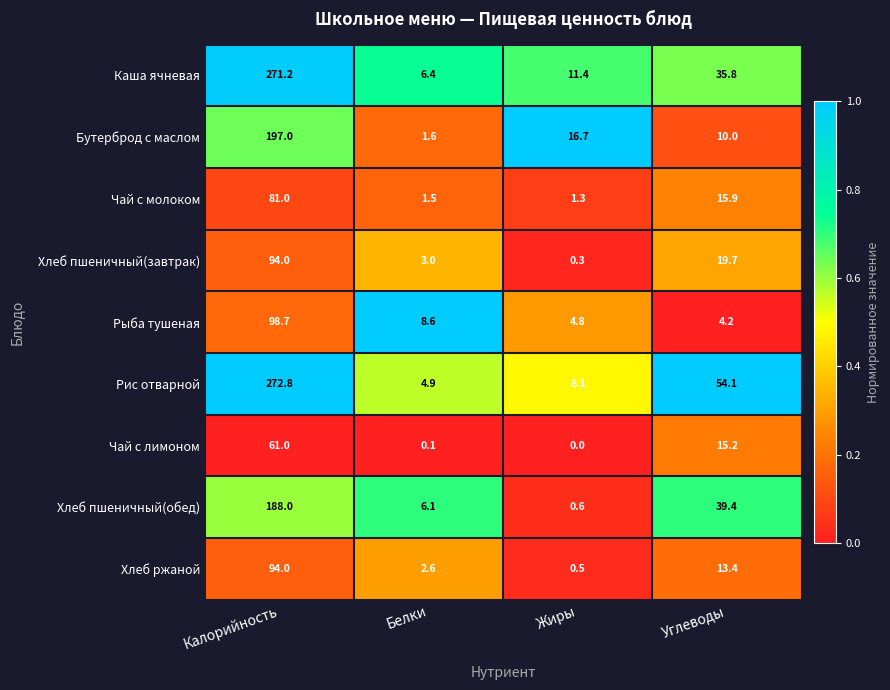

Which label corresponds to the largest value in the chart?

Калорийность